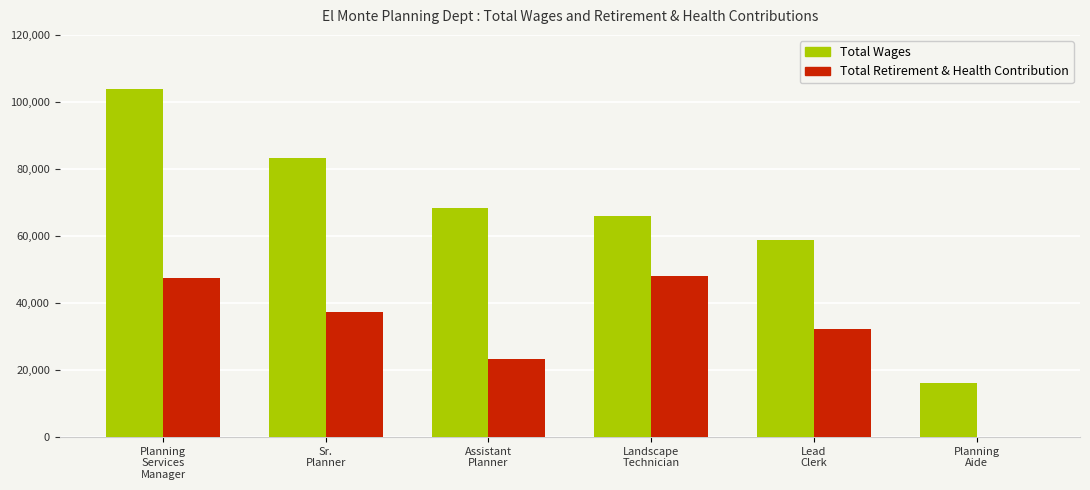

Which series has the largest total across all categories?

Total Wages